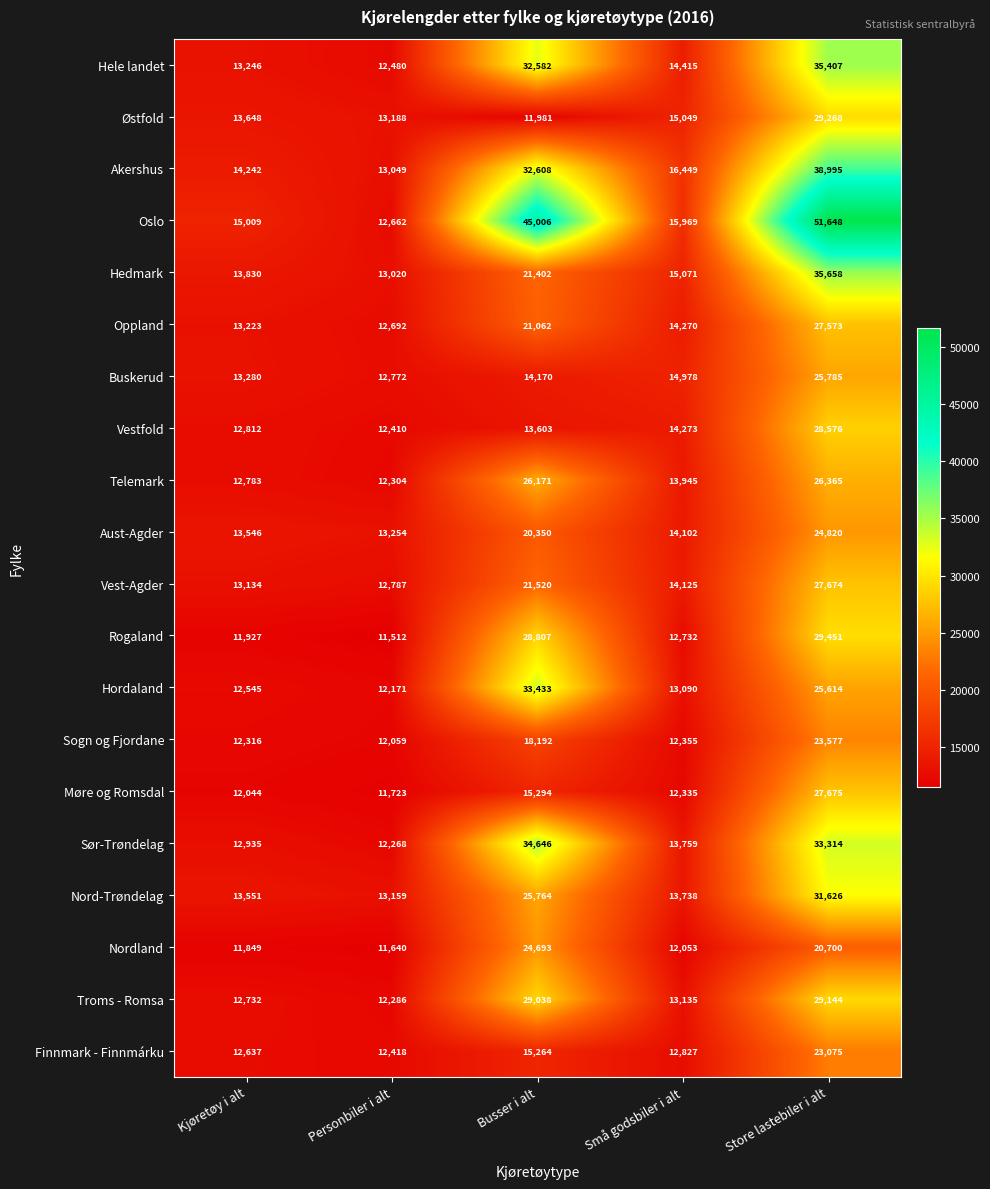

What is the minimum value for Oslo?

12662